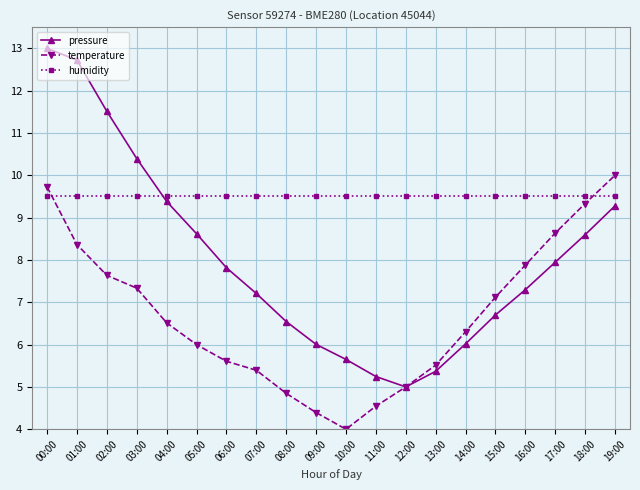

List the series in order of their overall mean, lowest first.

temperature, pressure, humidity